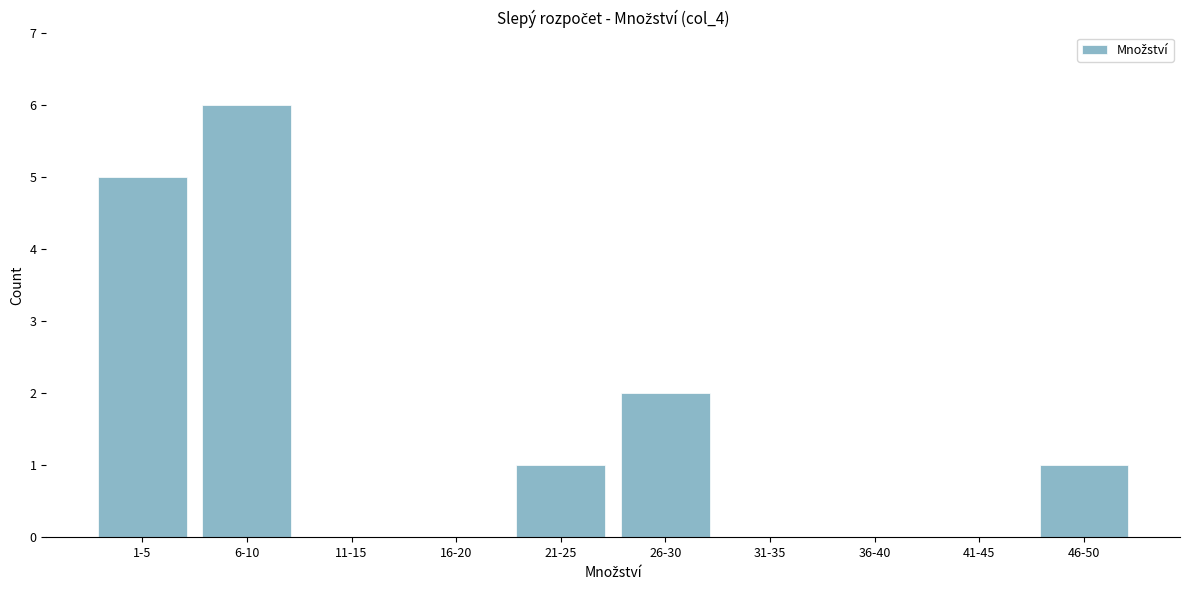

Reading left to right, list all the values displayed in this chart.

1-5=5	6-10=6	11-15=0	16-20=0	21-25=1	26-30=2	31-35=0	36-40=0	41-45=0	46-50=1